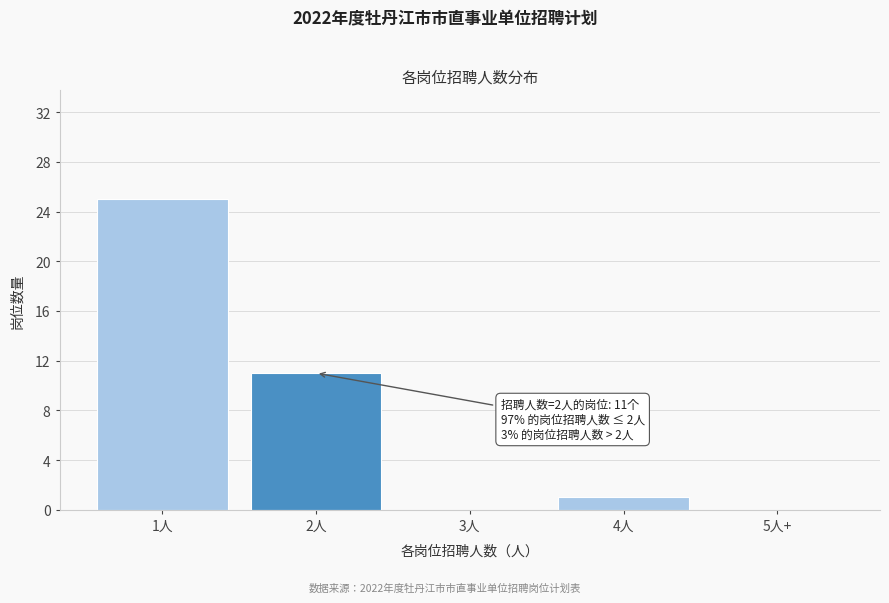

Reading left to right, what are all the values shown in this chart?

1人=25	2人=11	3人=0	4人=1	5人+=0